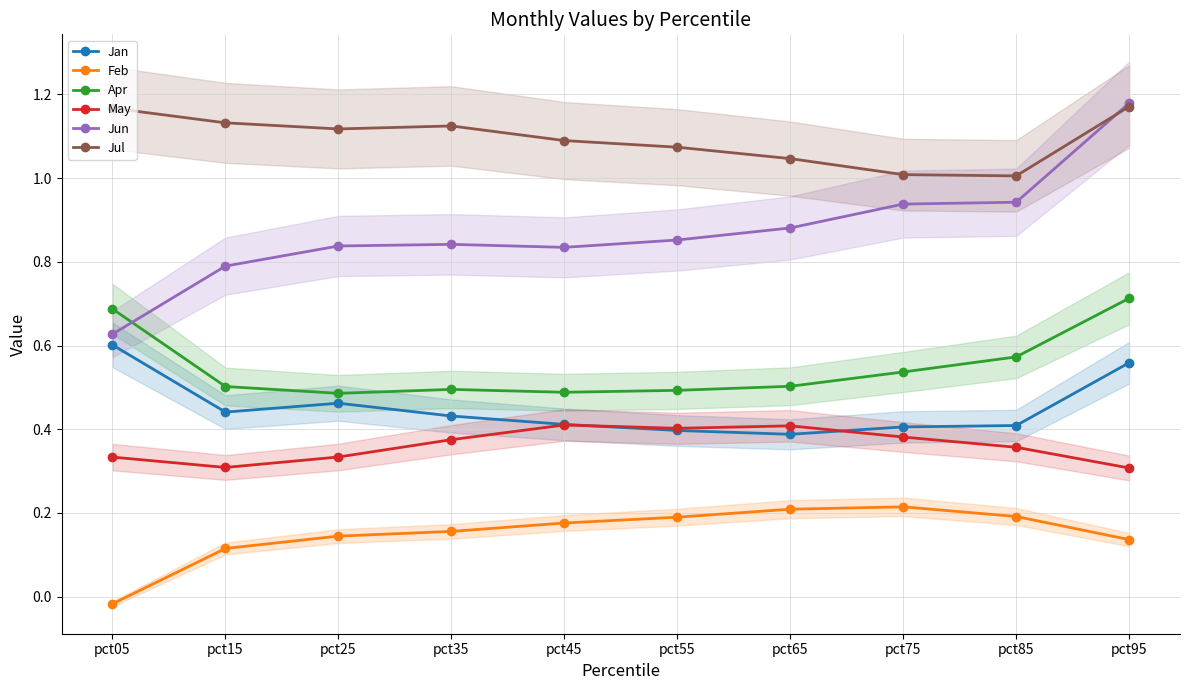

At which label is Jan closest to 0?

pct65